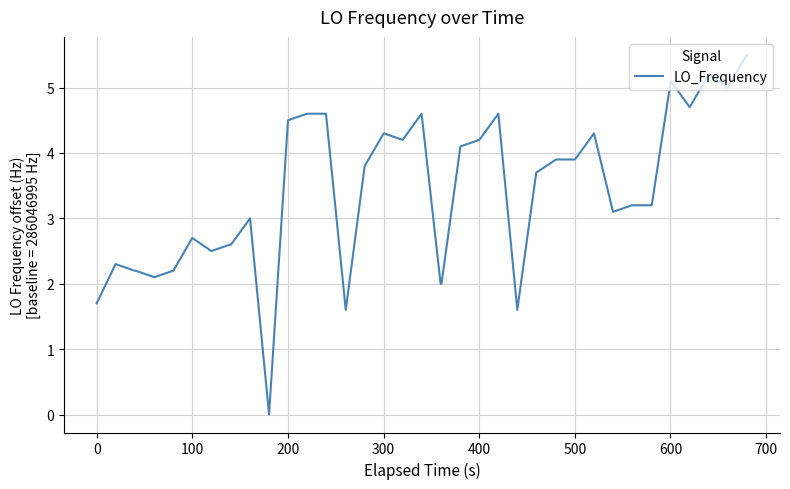

What is the maximum value shown in the chart?

5.5